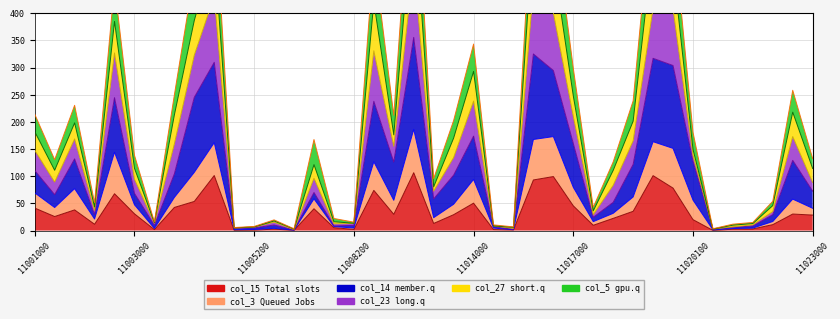

At how many categories does at least one series exceed 93?

25